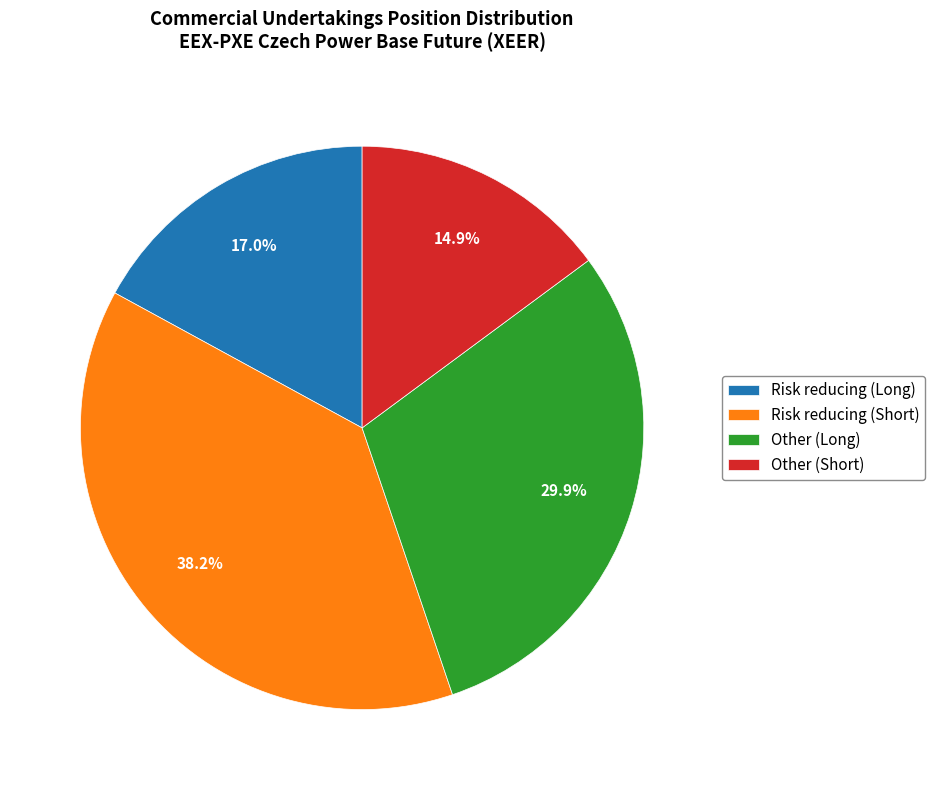

True or false: Other (Long) accounts for 30% of the total.

True